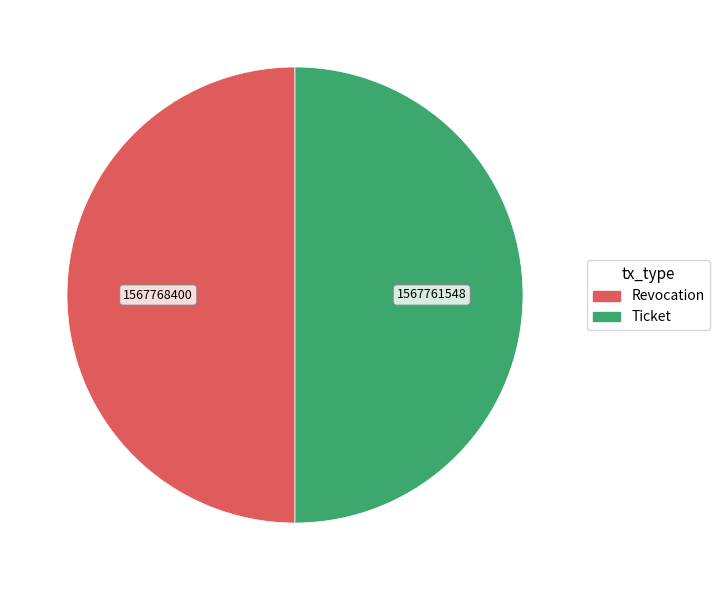

How many segments does this pie chart have?

2